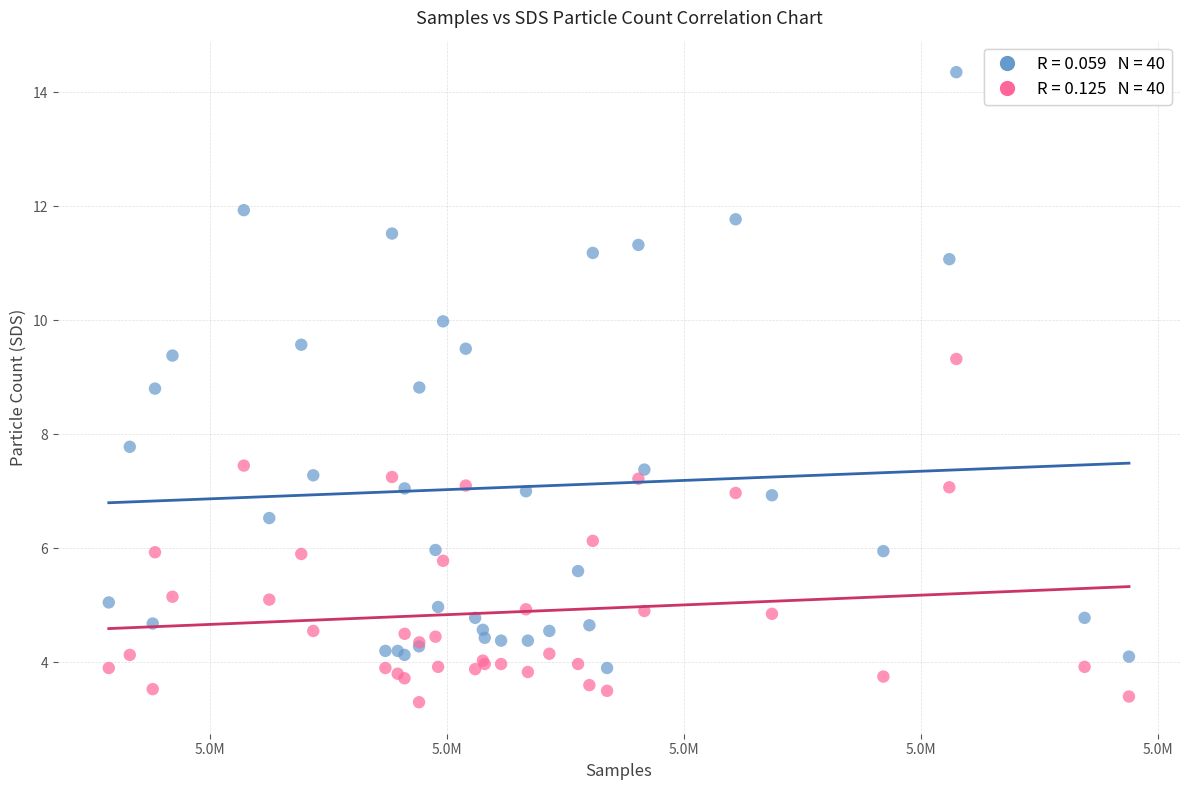

Across all series, what Y value is closest to 8?

7.8